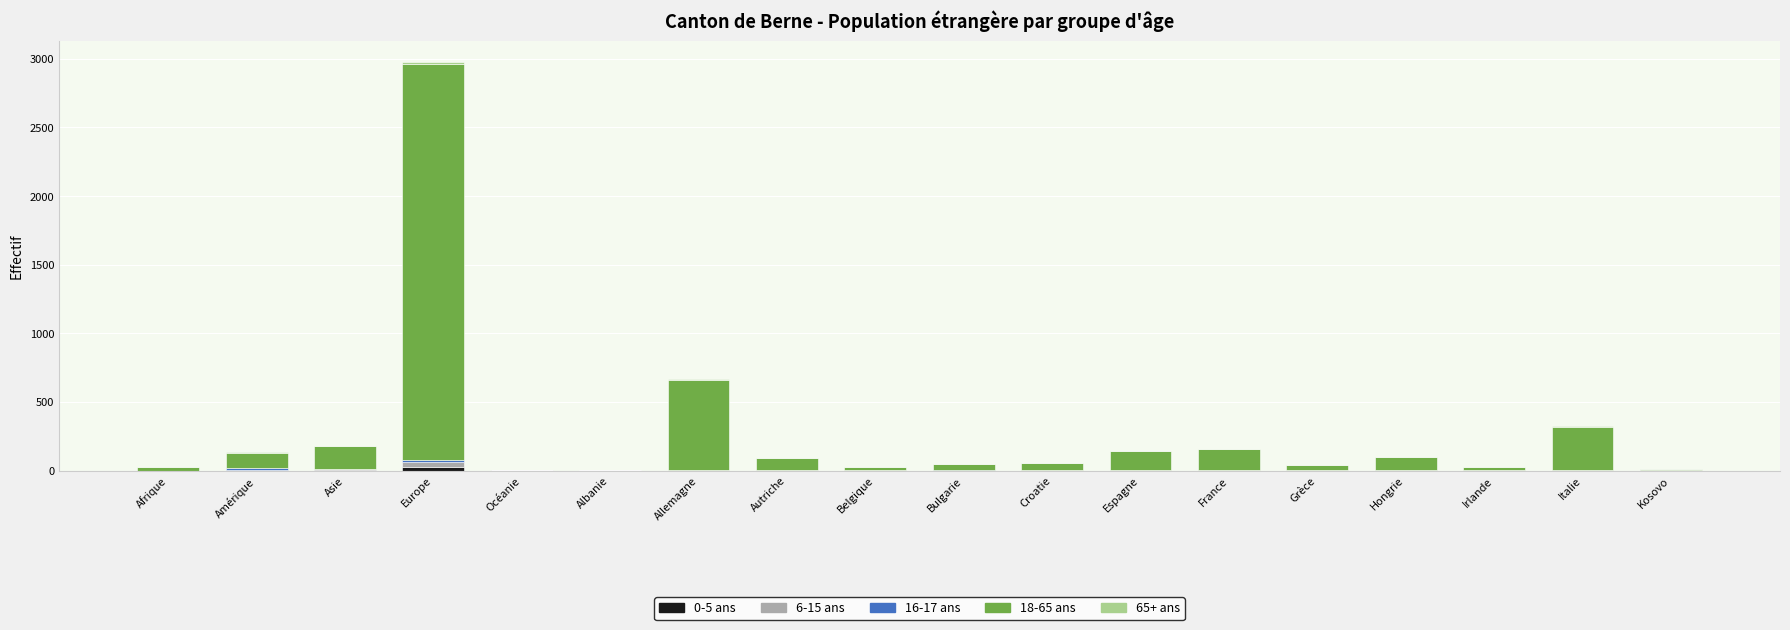

At which category is the sum across all series the highest?

Europe